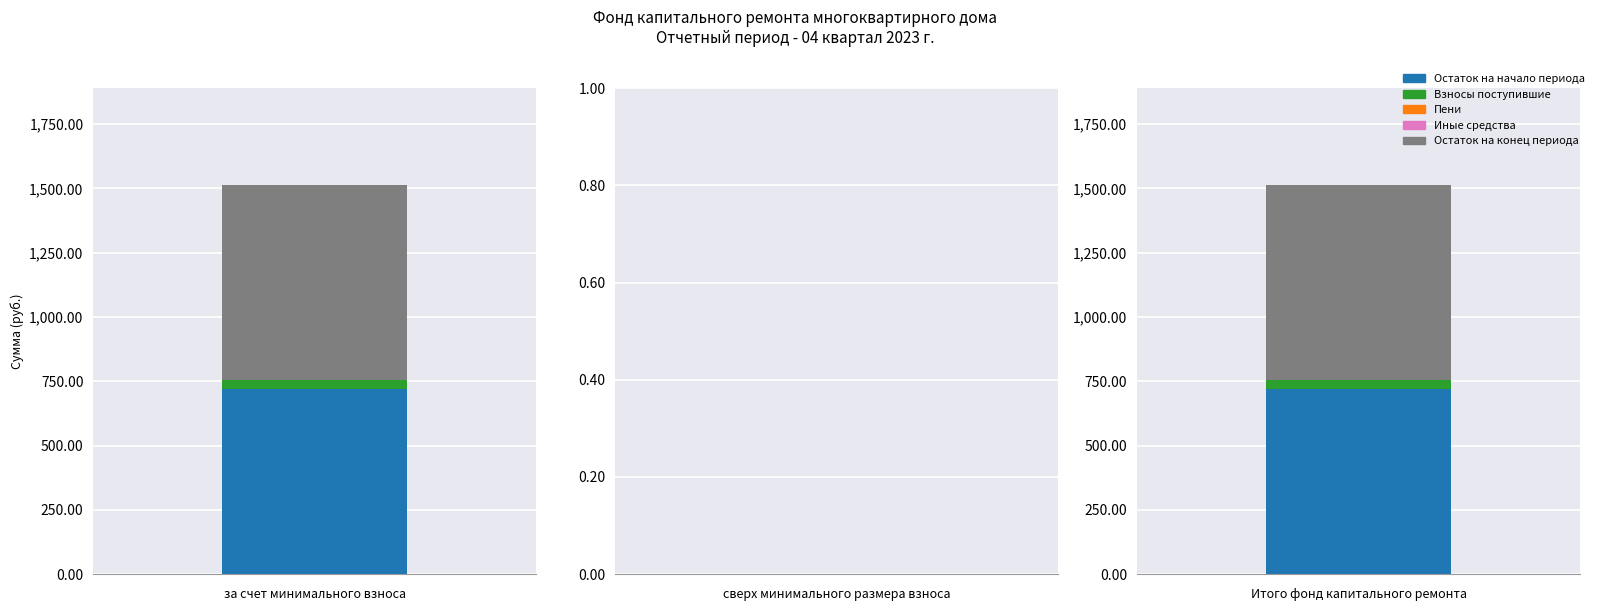

Where is Остаток на начало периода nearest to the value 359?

сверх минимального размера взноса